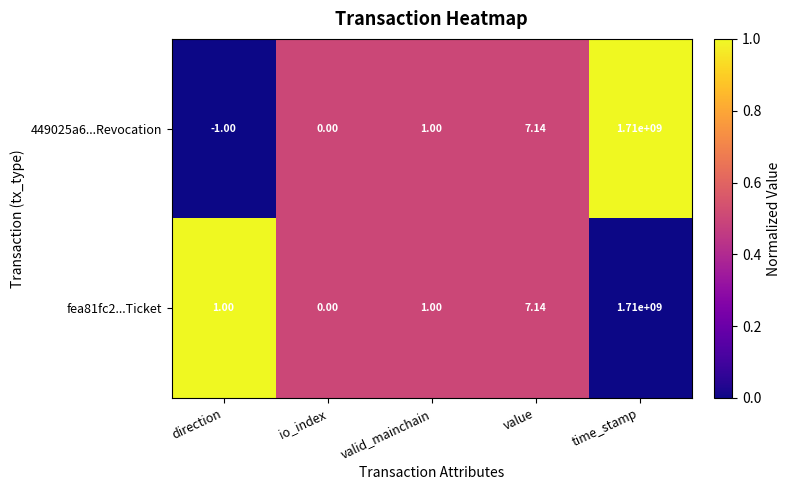

List the labels in order of 449025a6...Revocation value, largest first.

time_stamp, value, valid_mainchain, io_index, direction